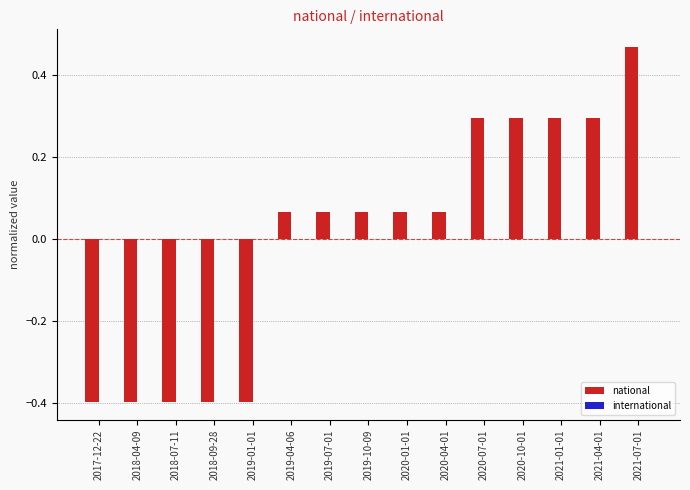

Is it true that the value at 2018-09-28 is -0.4?

True